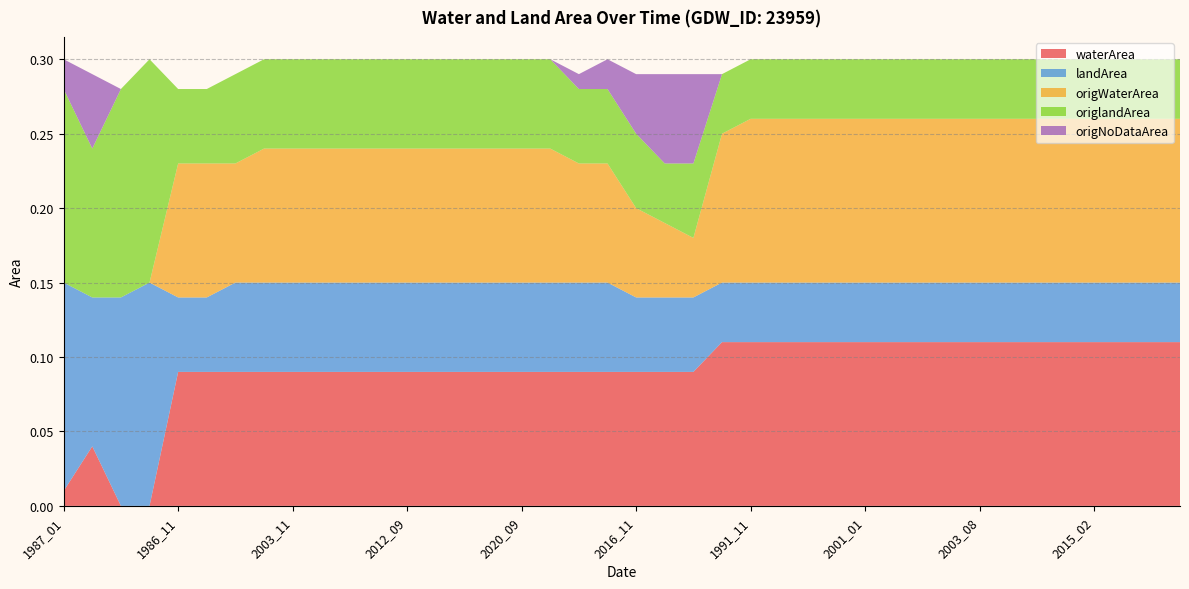

Reading right to left, list all the values displayed in this chart.

waterArea: 0.1	0.1	0.1	0.1	0.1	0.1	0.1	0.1	0.1	0.1	0.1	0.1	0.1	0.1	0.1	0.1	0.1	0.1	0.1	0.1	0.1	0.1	0.1	0.1	0.1	0.1	0.1	0.1	0.1	0.1	0.1	0.1	0.1	0.1	0.1	0.1	0.0	0.0	0.0	0.0
landArea: 0.0	0.0	0.0	0.0	0.0	0.0	0.0	0.0	0.0	0.0	0.0	0.0	0.0	0.0	0.0	0.0	0.0	0.1	0.1	0.1	0.1	0.1	0.1	0.1	0.1	0.1	0.1	0.1	0.1	0.1	0.1	0.1	0.1	0.1	0.1	0.1	0.1	0.1	0.1	0.1
origWaterArea: 0.1	0.1	0.1	0.1	0.1	0.1	0.1	0.1	0.1	0.1	0.1	0.1	0.1	0.1	0.1	0.1	0.1	0.0	0.1	0.1	0.1	0.1	0.1	0.1	0.1	0.1	0.1	0.1	0.1	0.1	0.1	0.1	0.1	0.1	0.1	0.1	0.0	0.0	0.0	0.0
origlandArea: 0.0	0.0	0.0	0.0	0.0	0.0	0.0	0.0	0.0	0.0	0.0	0.0	0.0	0.0	0.0	0.0	0.0	0.1	0.0	0.1	0.1	0.1	0.1	0.1	0.1	0.1	0.1	0.1	0.1	0.1	0.1	0.1	0.1	0.1	0.1	0.1	0.1	0.1	0.1	0.1
origNoDataArea: 0.0	0.0	0.0	0.0	0.0	0.0	0.0	0.0	0.0	0.0	0.0	0.0	0.0	0.0	0.0	0.0	0.0	0.1	0.1	0.0	0.0	0.0	0.0	0.0	0.0	0.0	0.0	0.0	0.0	0.0	0.0	0.0	0.0	0.0	0.0	0.0	0.0	0.0	0.1	0.0